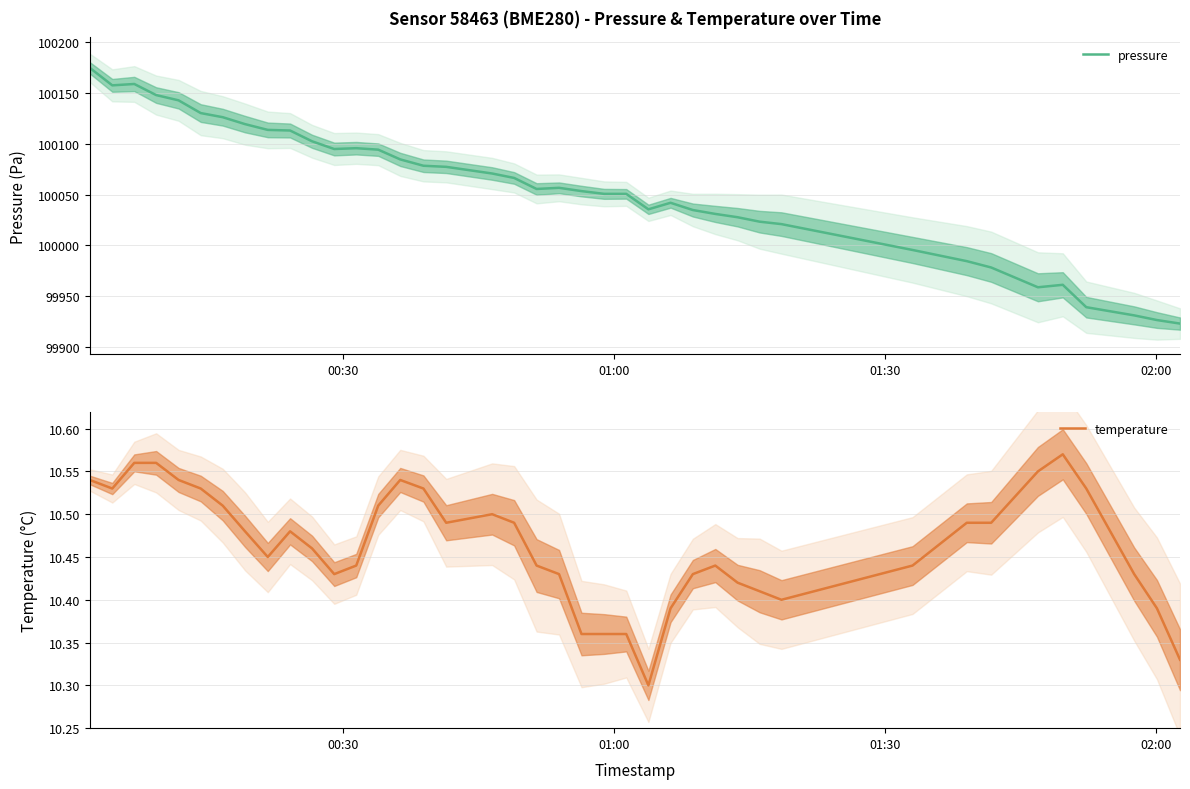

How many categories are shown in the chart?

40